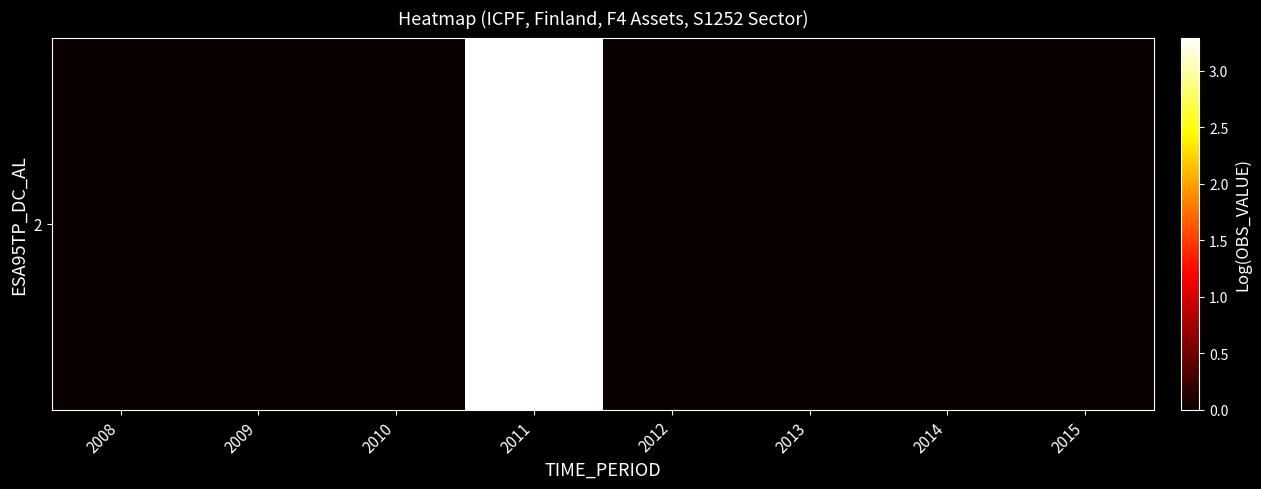

Reading left to right, extract all data points from this chart.

0.0	0.0	0.0	3.3	0.0	0.0	0.0	0.0